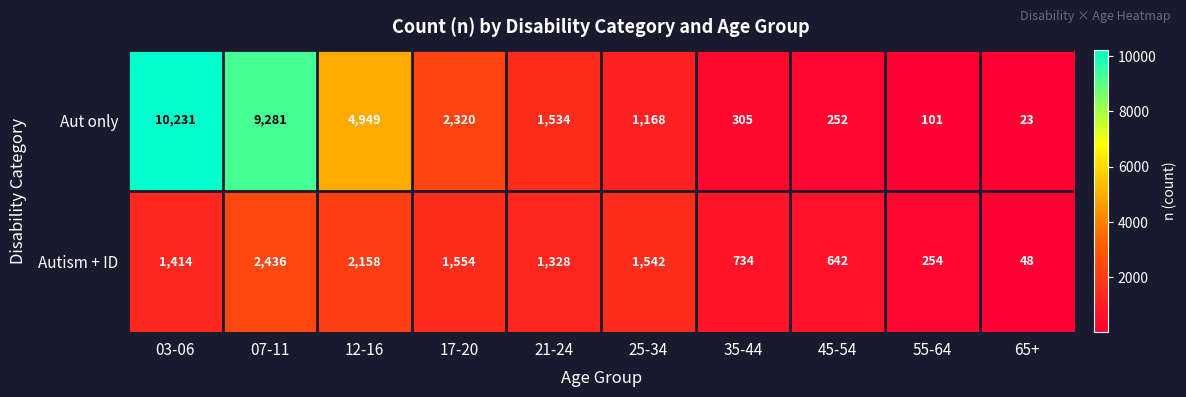

What is the minimum value shown in the chart?

23